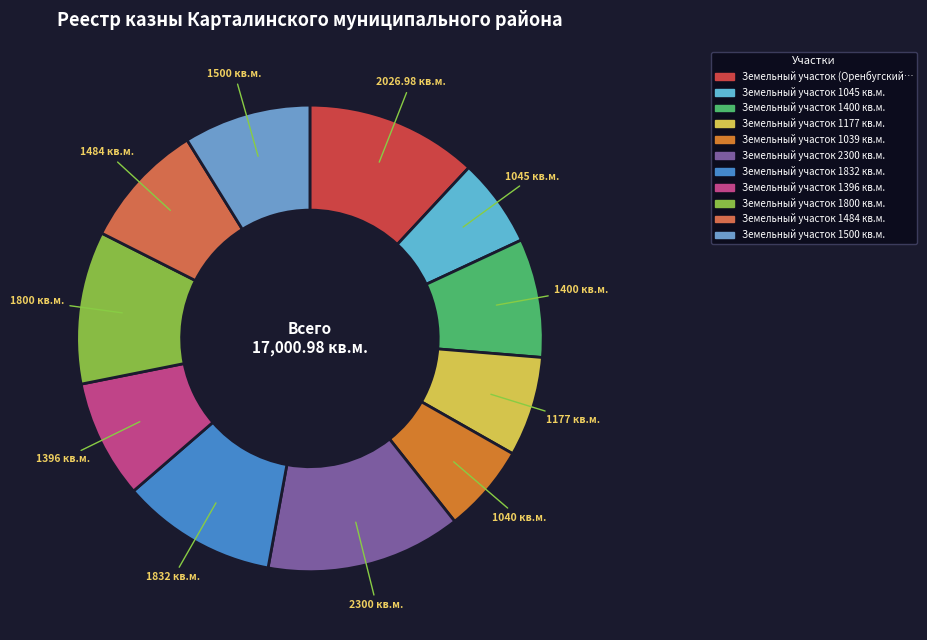

Rank the categories by value from lowest to highest.

Земельный участок 1039 кв.м., Земельный участок 1045 кв.м., Земельный участок 1177 кв.м., Земельный участок 1396 кв.м., Земельный участок 1400 кв.м., Земельный участок 1484 кв.м., Земельный участок 1500 кв.м., Земельный участок 1800 кв.м., Земельный участок 1832 кв.м., Земельный участок (Оренбугский,3), Земельный участок 2300 кв.м.